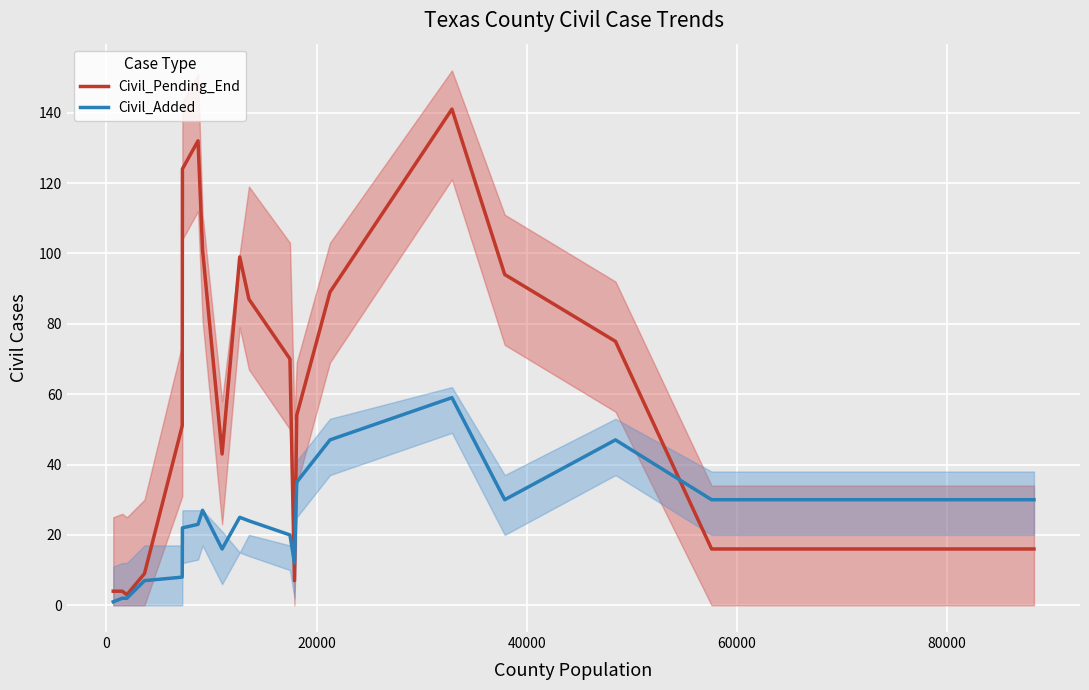

What is the highest value of the Civil_Added series?

59